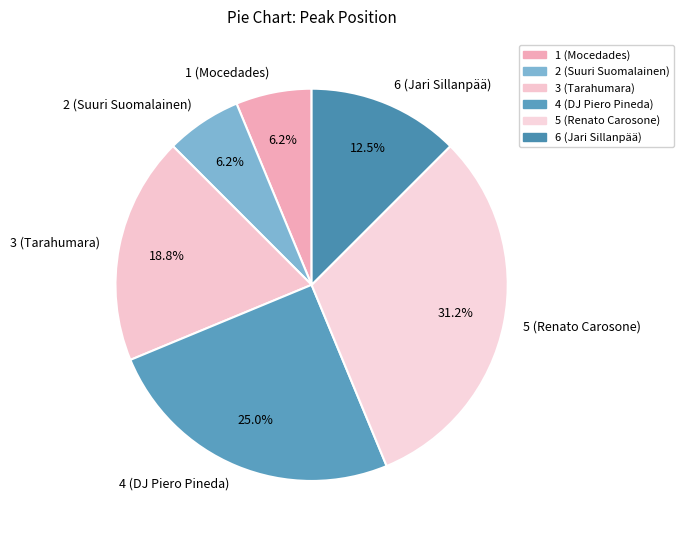

What is the ratio of the value at 6 (Jari Sillanpää) to the value at 3 (Tarahumara)?

0.7